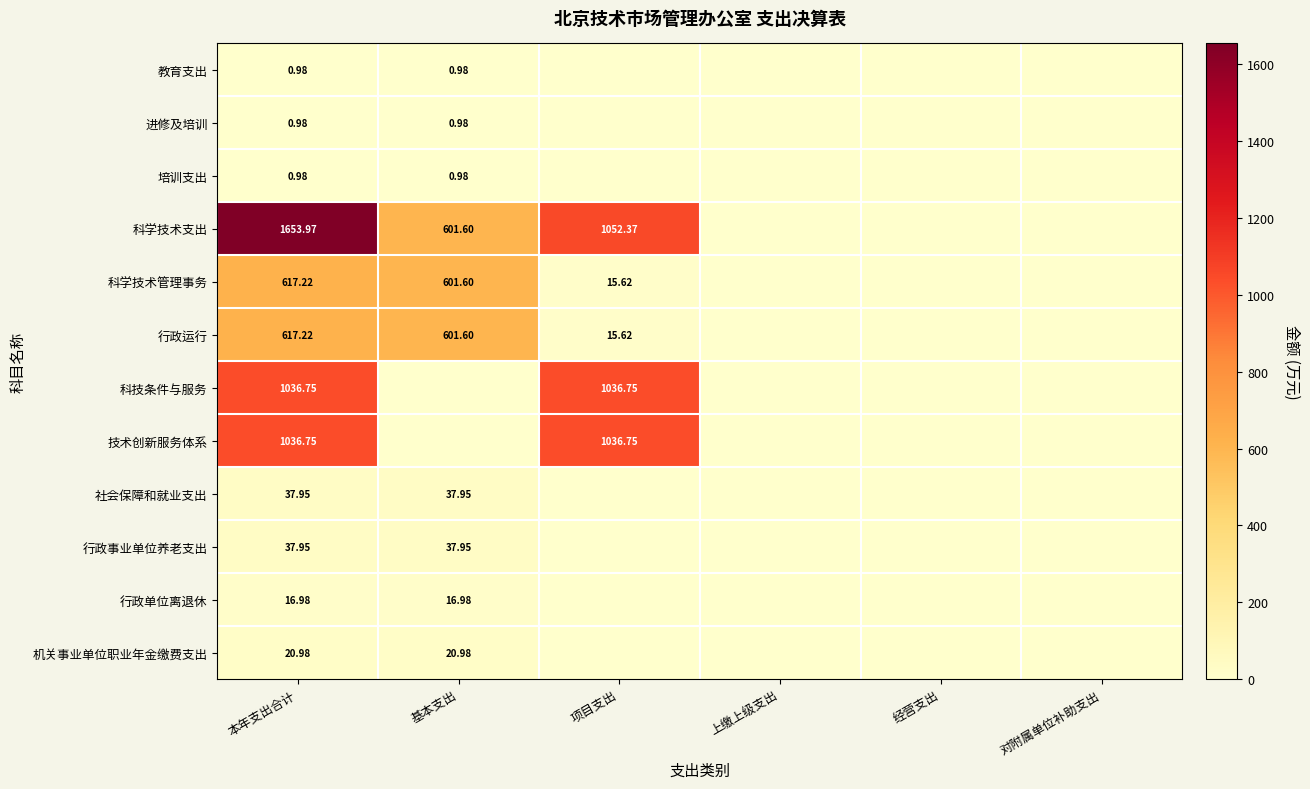

Which label corresponds to the largest value in the chart?

本年支出合计